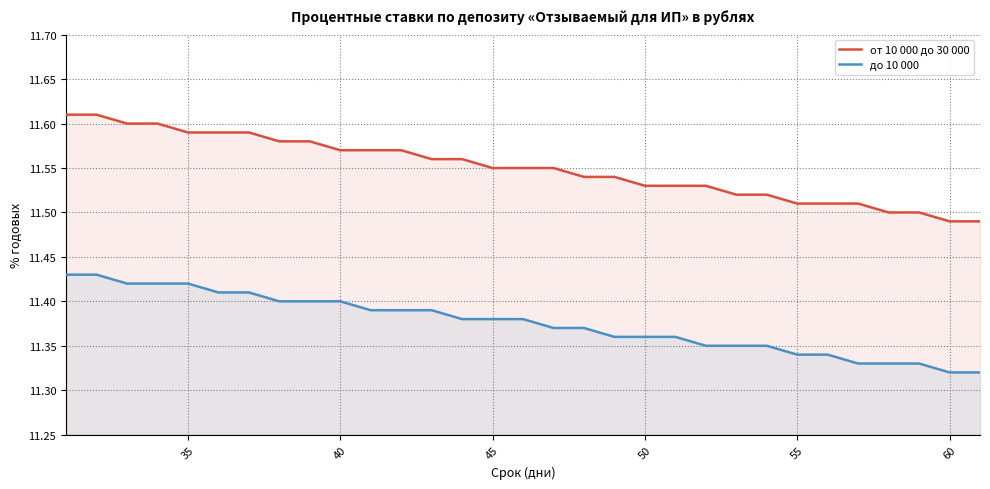

Count the number of data series in this chart.

2